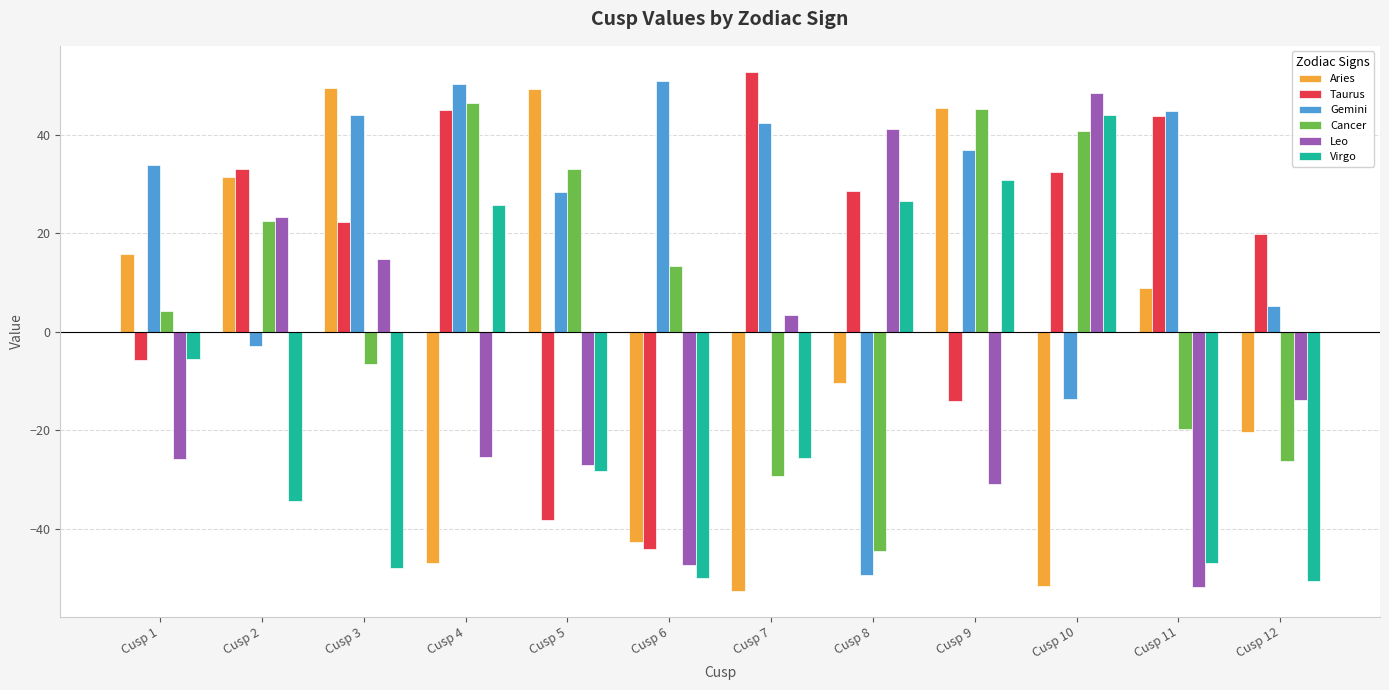

How many bars are there in total?

72